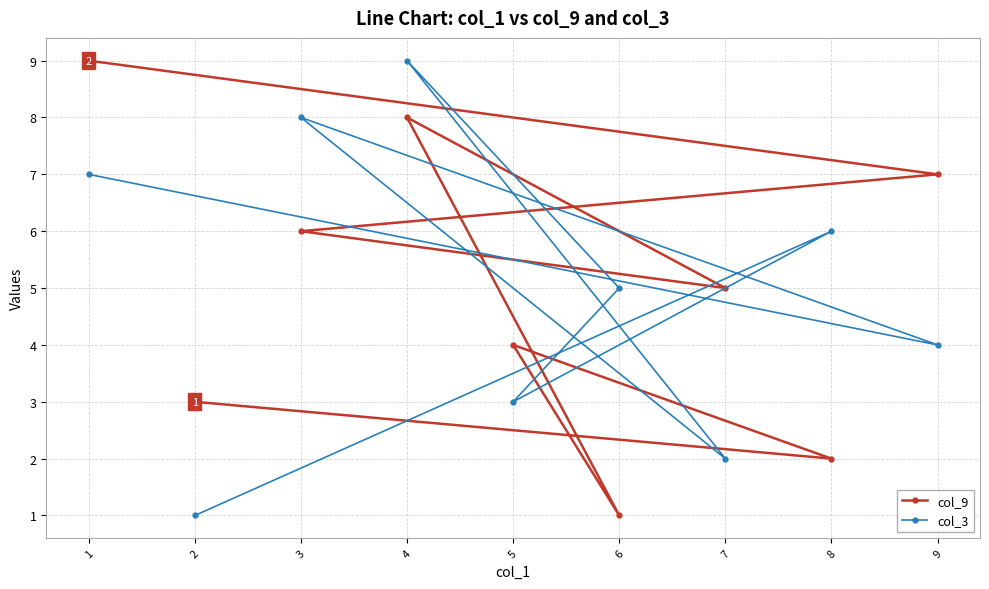

Is the value of col_3 at 4 greater than the value of col_9 at 5?

Yes